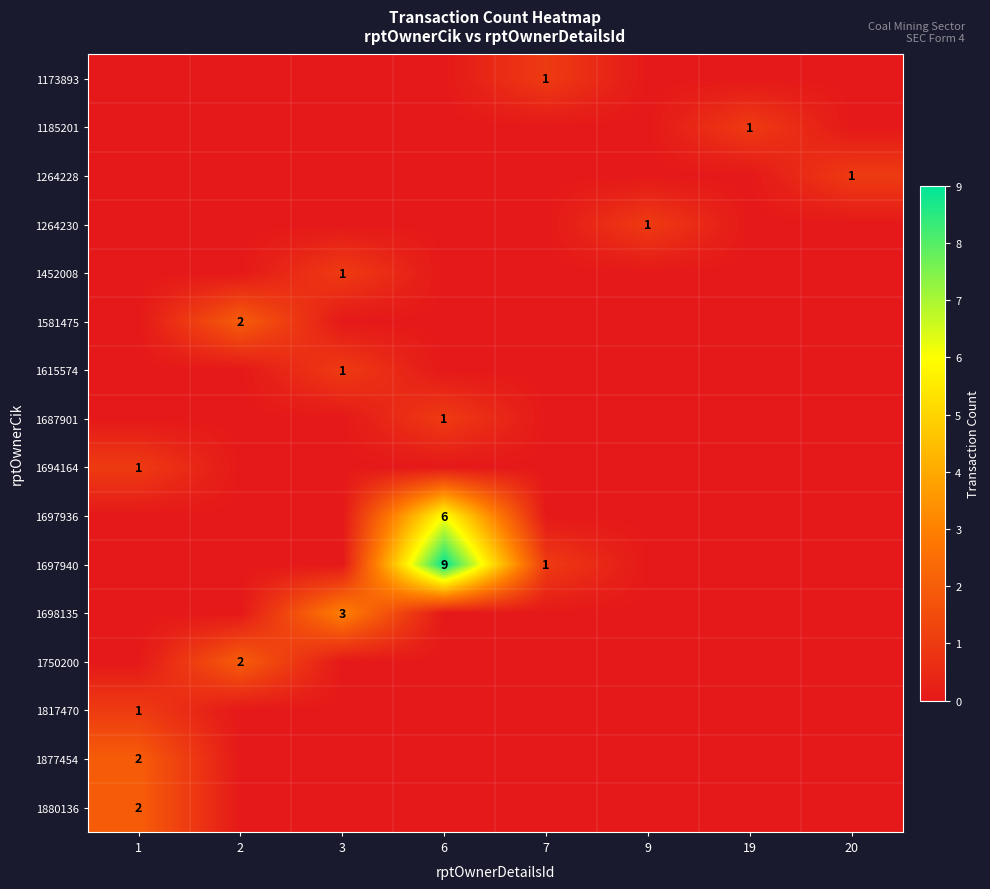

Is it true that 1687901 equals 0 at 6?

False